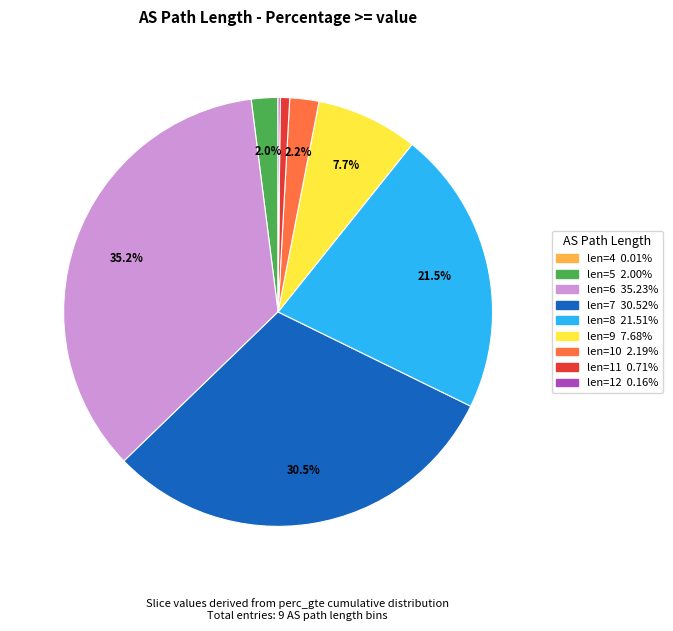

Does any single category account for the majority?

No